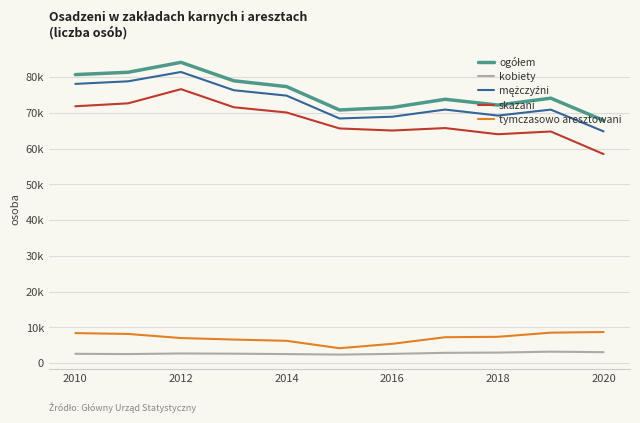

At how many categories does at least one series exceed 46543?

11